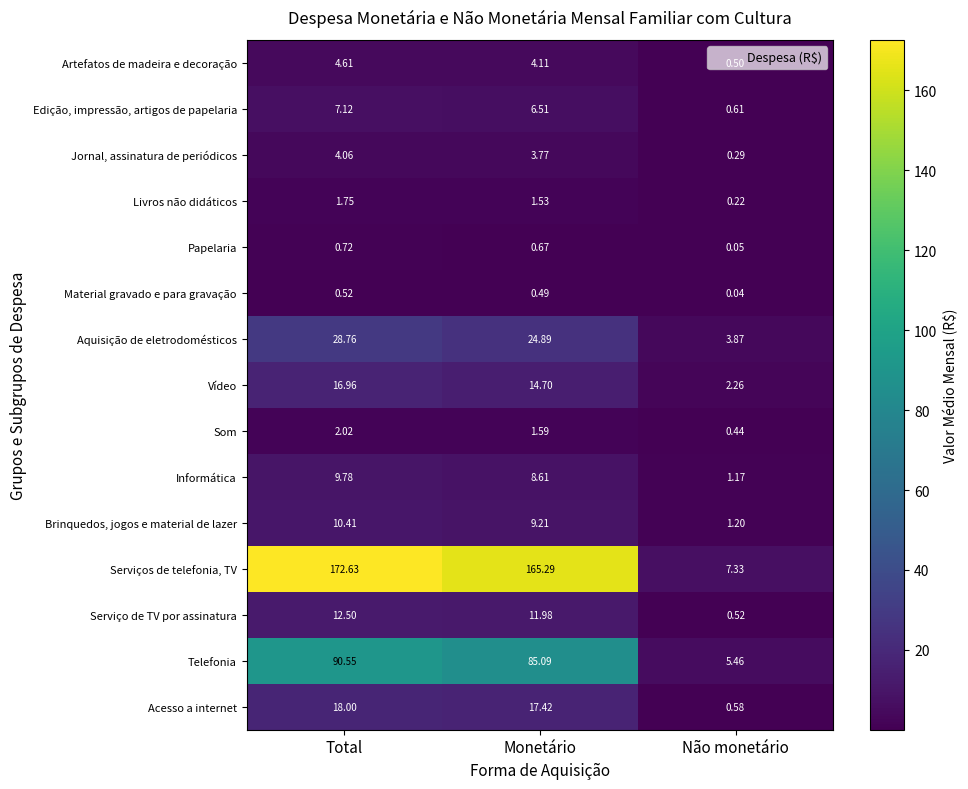

Where does the Serviços de telefonia, TV series first go above 165?

Total